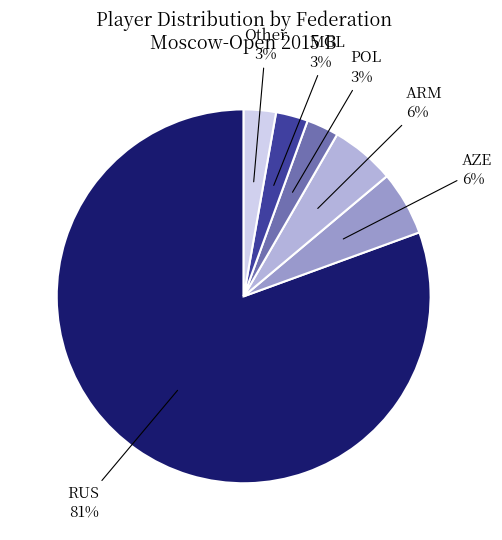

Is there a majority slice in this chart?

Yes